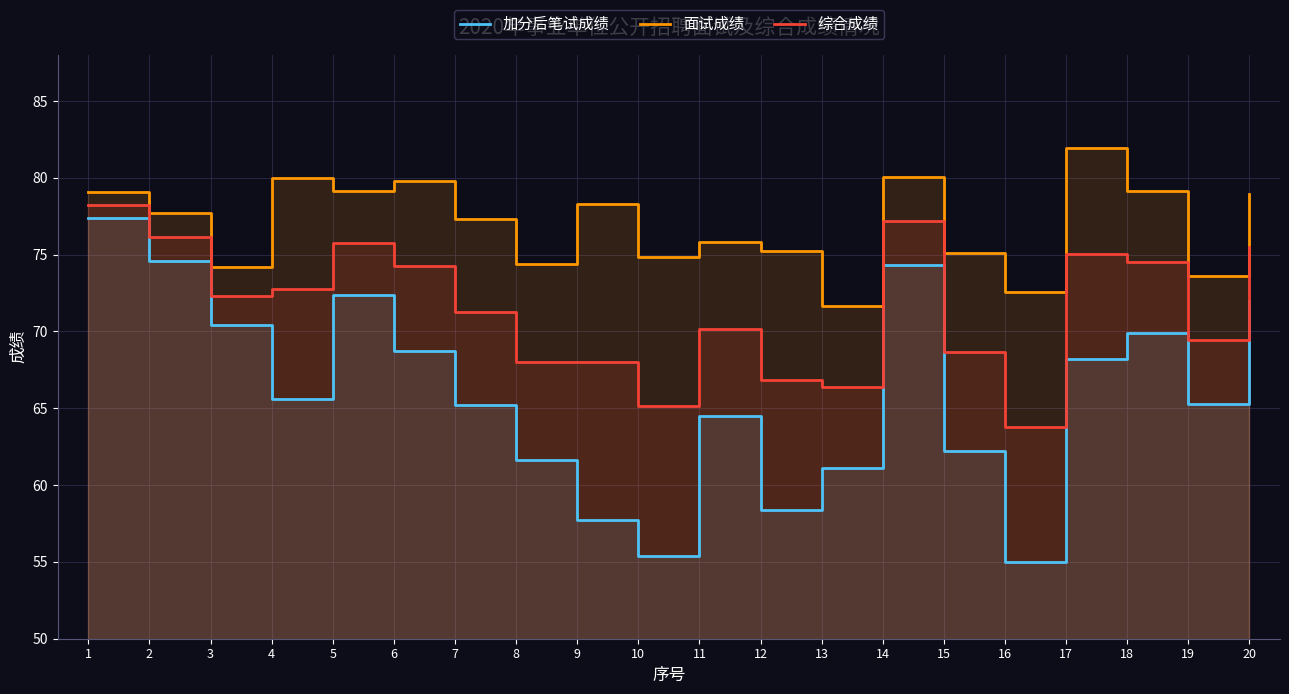

True or false: 加分后笔试成绩 and 面试成绩 intersect in this chart.

False